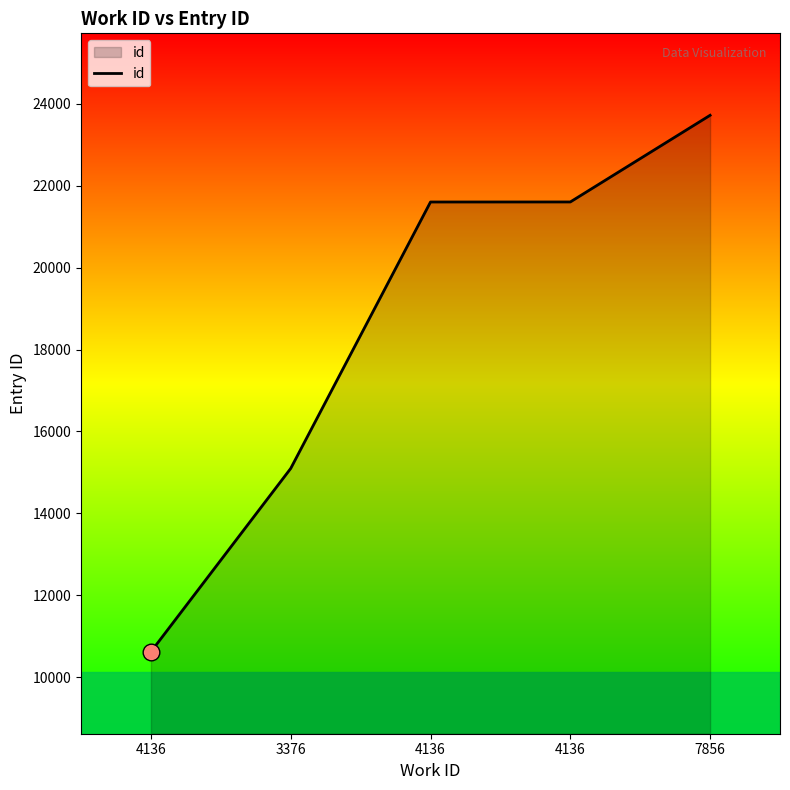

What is the difference between the values at 4136 and 4136?

10976